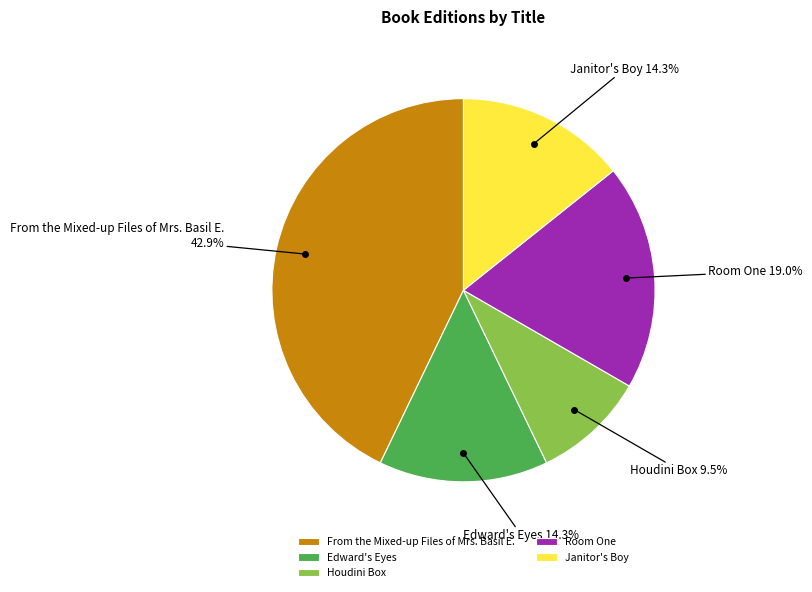

Does Room One represent more than half of the total?

No